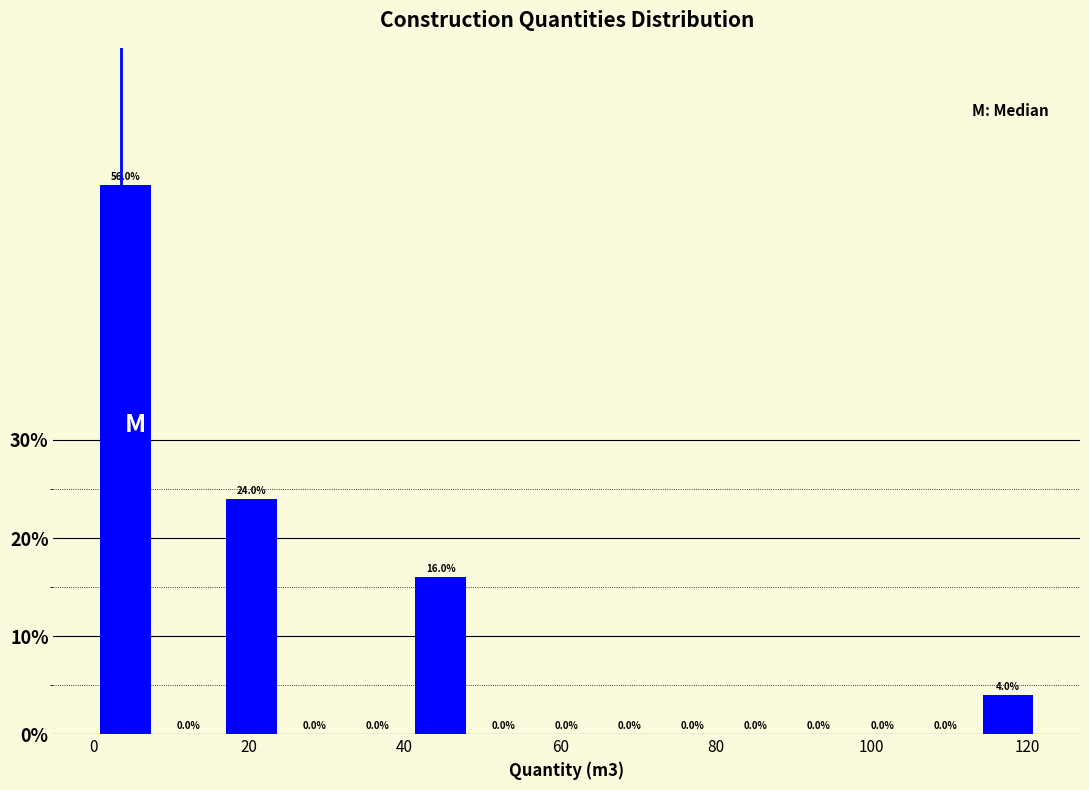

Which range on the x-axis has the tallest bar?

0 to 8